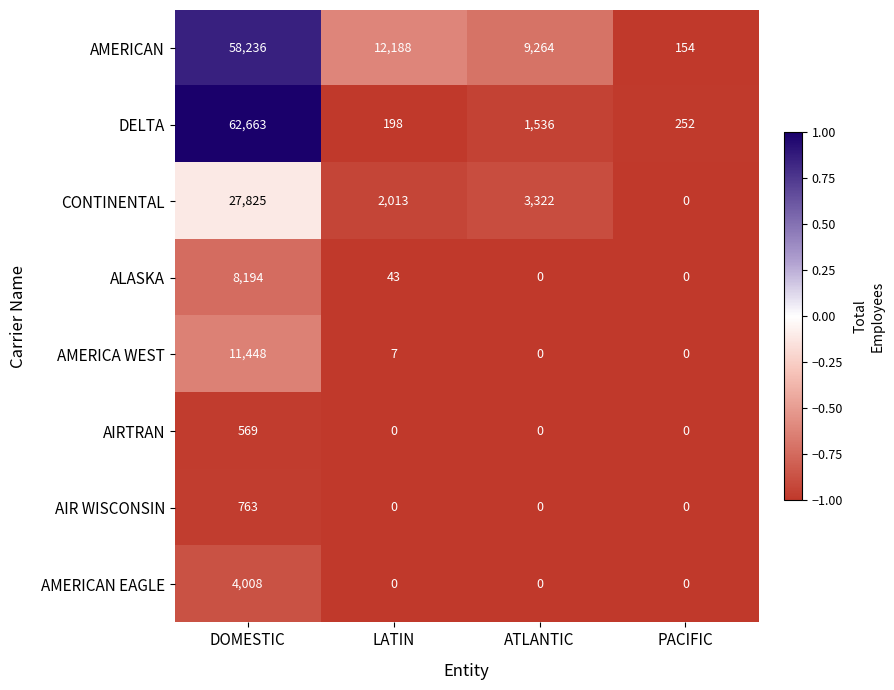

What is the total value across all series at ATLANTIC?

14122